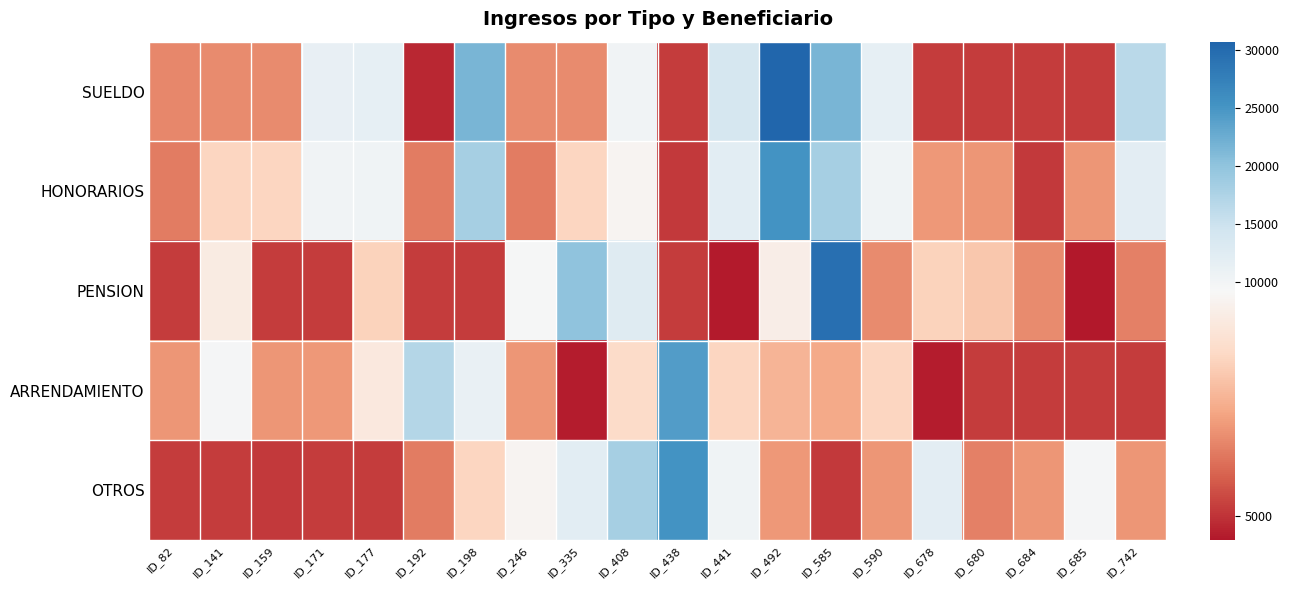

Rank the series at ID_246 from highest to lowest value.

PENSION, OTROS, ARRENDAMIENTO, SUELDO, HONORARIOS